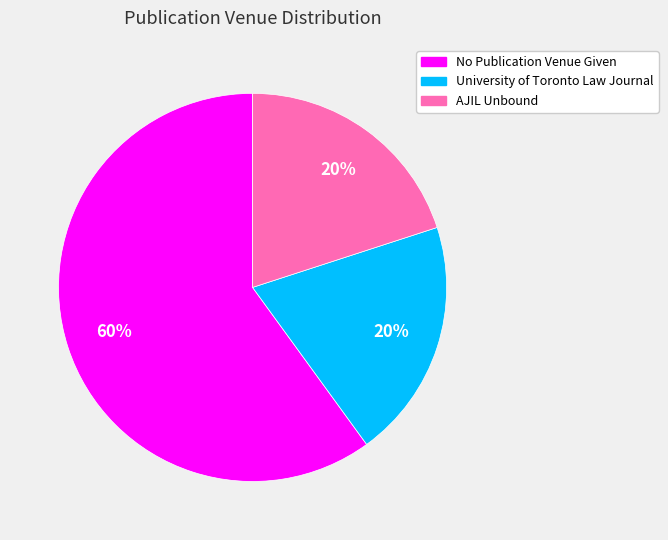

What is the ratio of the value at No Publication Venue Given to the value at AJIL Unbound?

3.0